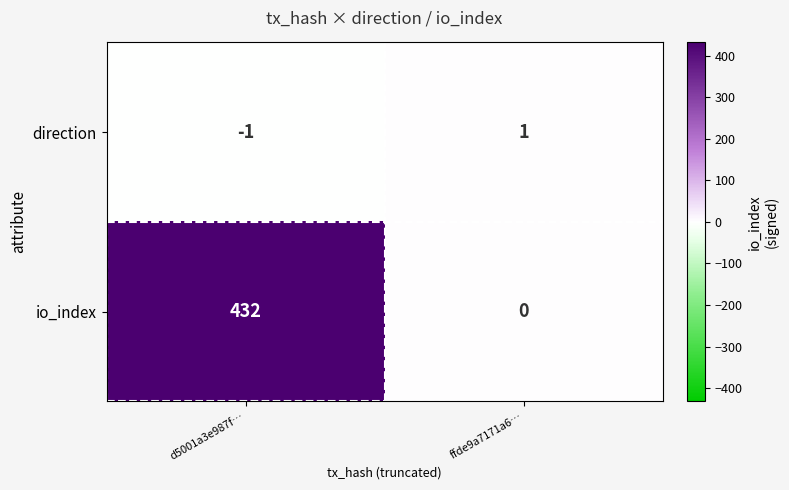

At how many categories does at least one series exceed 376?

1